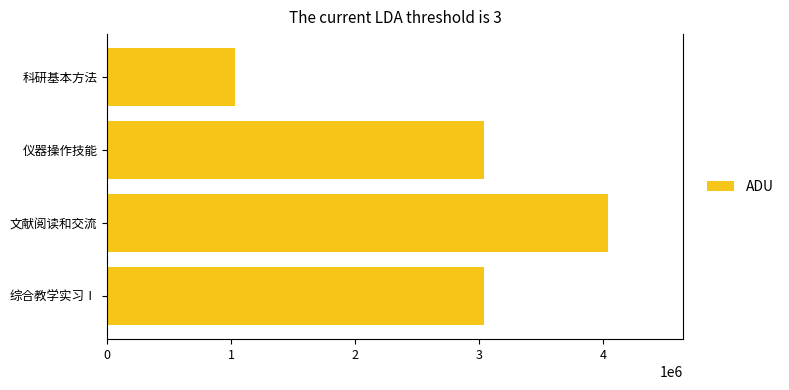

What is the sum of all values?

11133915